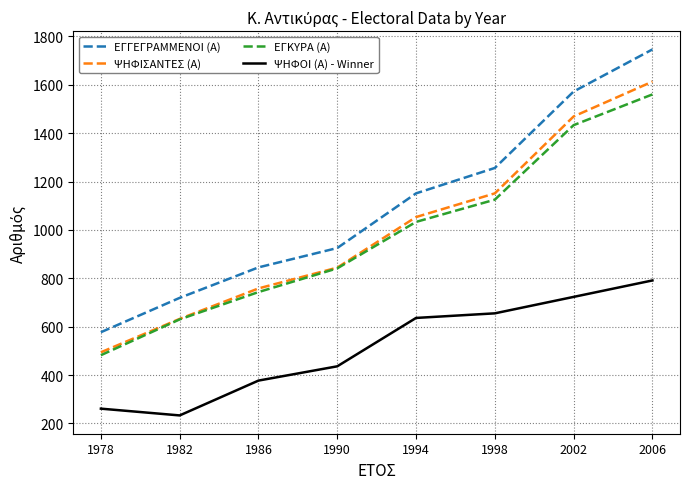

What is the difference between the maximum and minimum values in the ΨΗΦΙΣΑΝΤΕΣ (Α) series?

1119